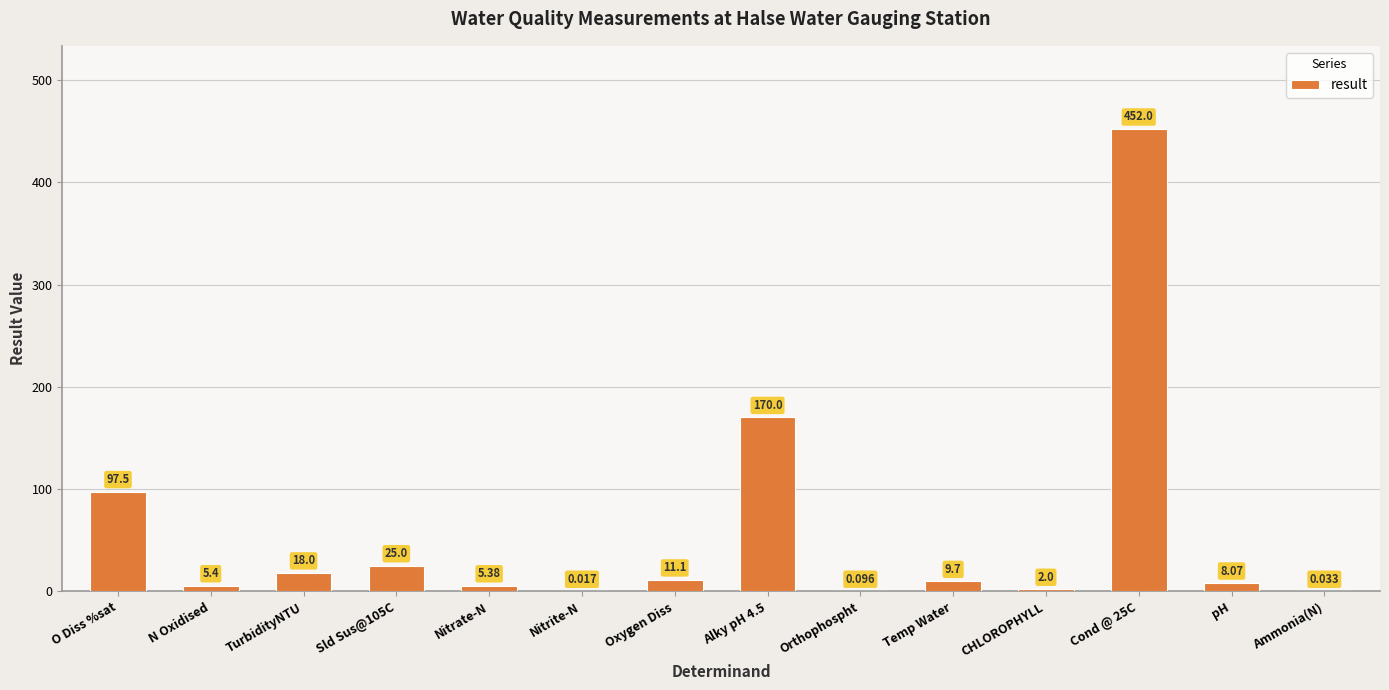

The chart shows a value of 28.0 at TurbidityNTU. True or false?

False